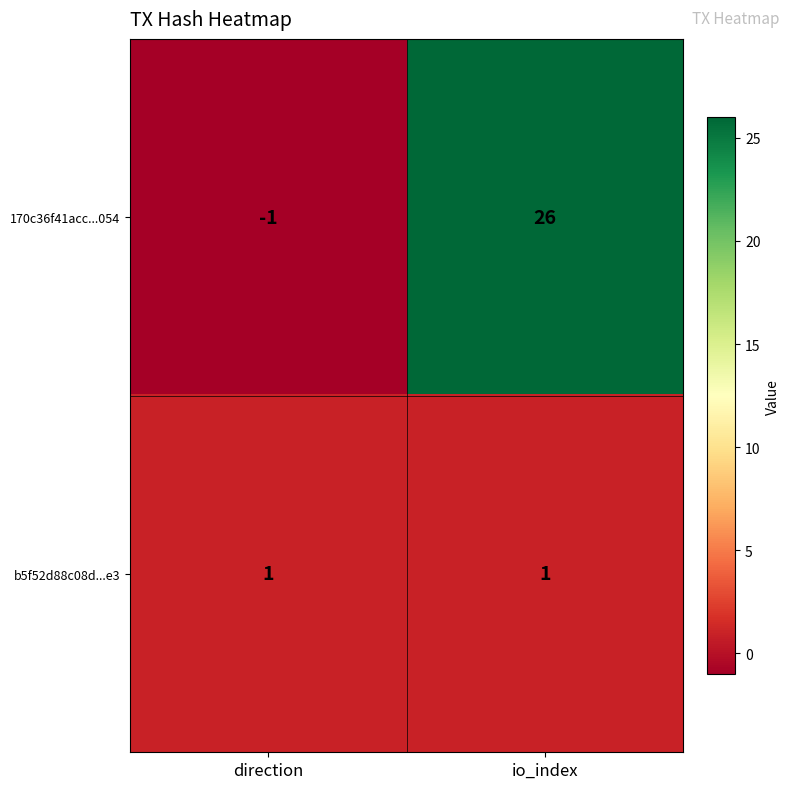

At which category does the chart reach its peak across all series?

io_index